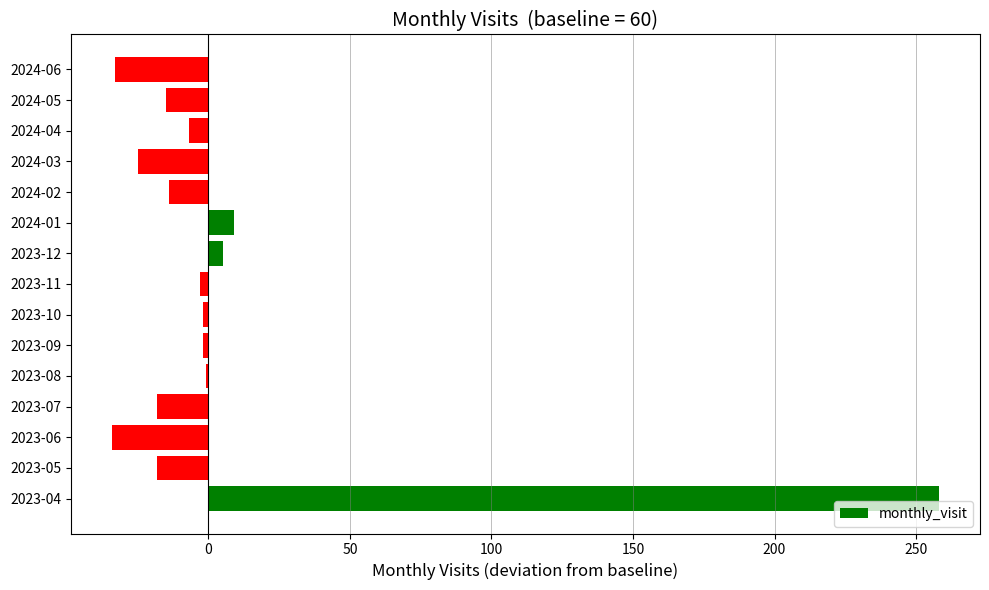

Are the bars horizontal?

Yes